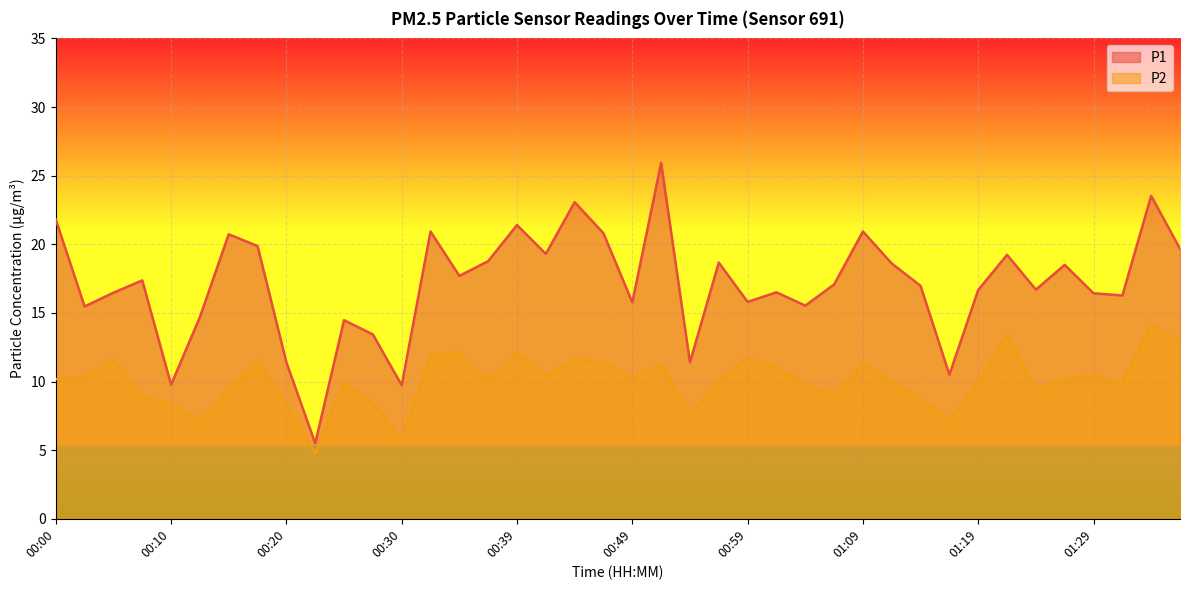

At which category is the sum across all series the highest?

01:34